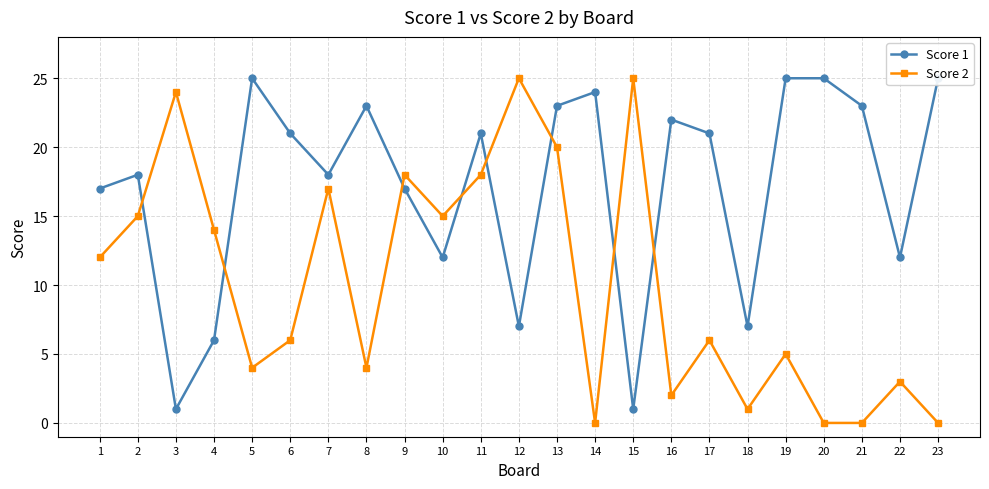

Which has a higher value, 22 or 5?

5